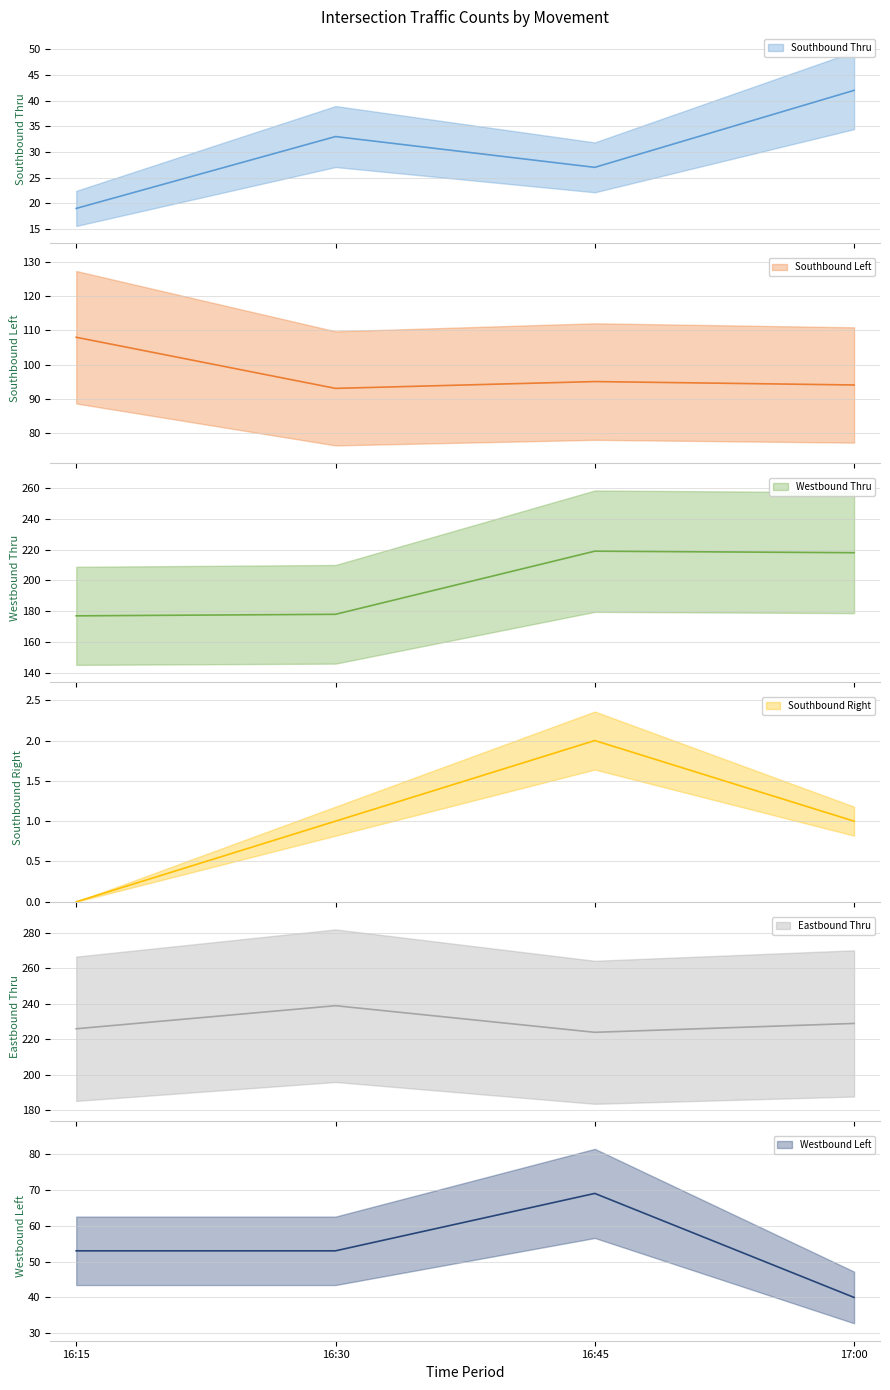

What is the difference between the maximum and minimum values in the Southbound Left series?

15